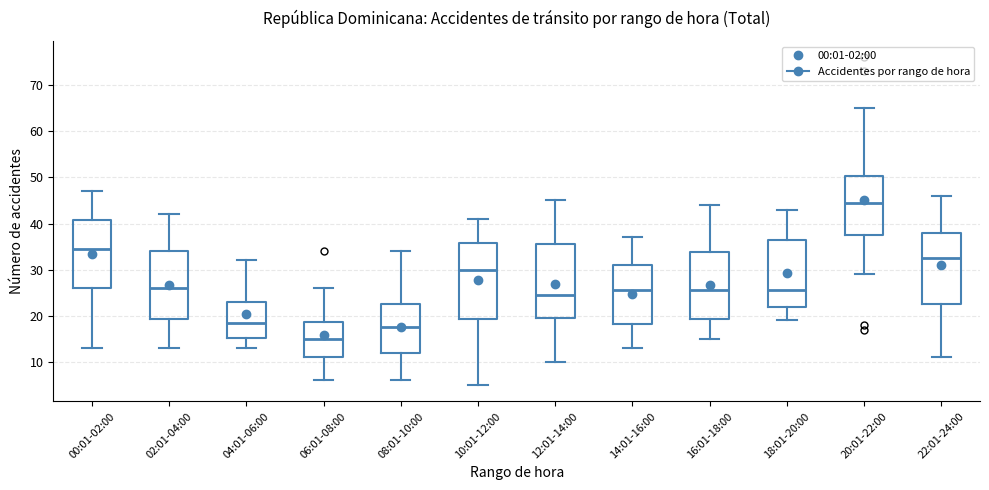

Reading left to right, read every box against the y-axis: the position of its median line, the range the box covers, and the ends of its whiskers. The values are not printed on the chart, so give them approximately, as read against the axis.

00:01-02:00: median 35, box 26 to 41, whiskers 13 to 47
02:01-04:00: median 26, box 19 to 34, whiskers 13 to 42
04:01-06:00: median 19, box 15 to 23, whiskers 13 to 32
06:01-08:00: median 15, box 11 to 19, whiskers 6 to 26
08:01-10:00: median 18, box 12 to 23, whiskers 6 to 34
10:01-12:00: median 30, box 19 to 36, whiskers 5 to 41
12:01-14:00: median 25, box 20 to 36, whiskers 10 to 45
14:01-16:00: median 26, box 18 to 31, whiskers 13 to 37
16:01-18:00: median 26, box 19 to 34, whiskers 15 to 44
18:01-20:00: median 26, box 22 to 37, whiskers 19 to 43
20:01-22:00: median 45, box 38 to 50, whiskers 29 to 65
22:01-24:00: median 33, box 23 to 38, whiskers 11 to 46